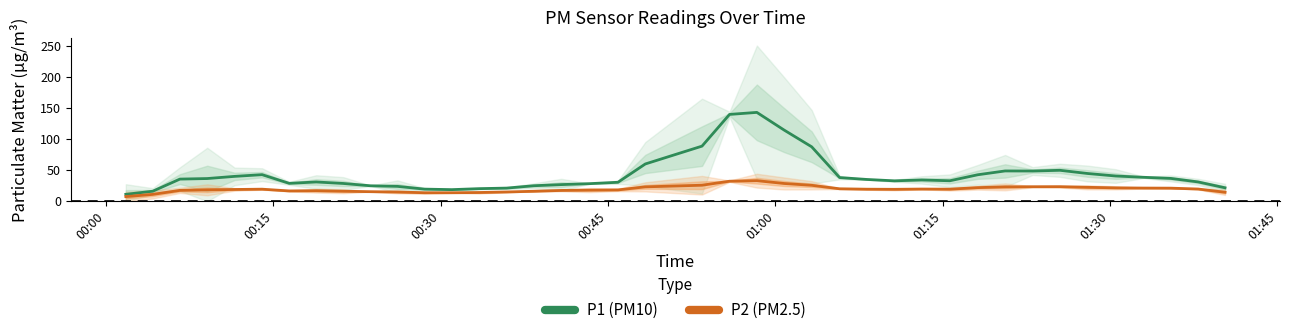

How many interior local valleys does the P1 series have?

5